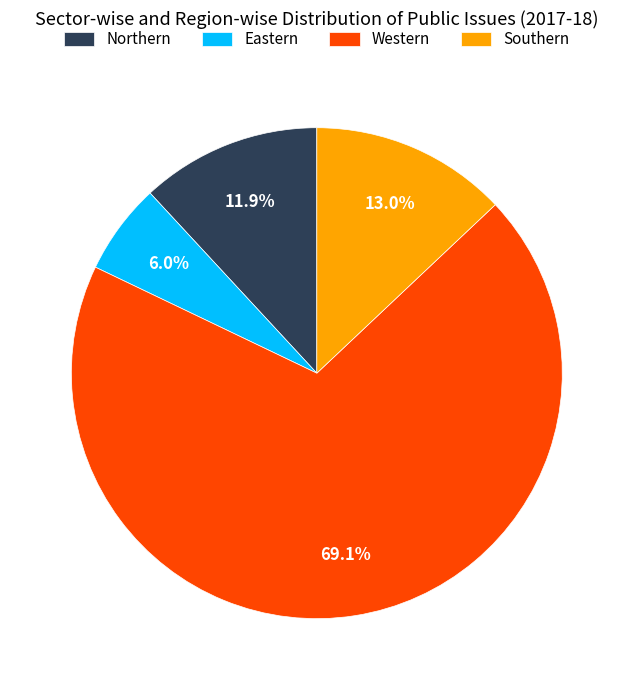

Combined, do Northern and Eastern account for over 50%?

No